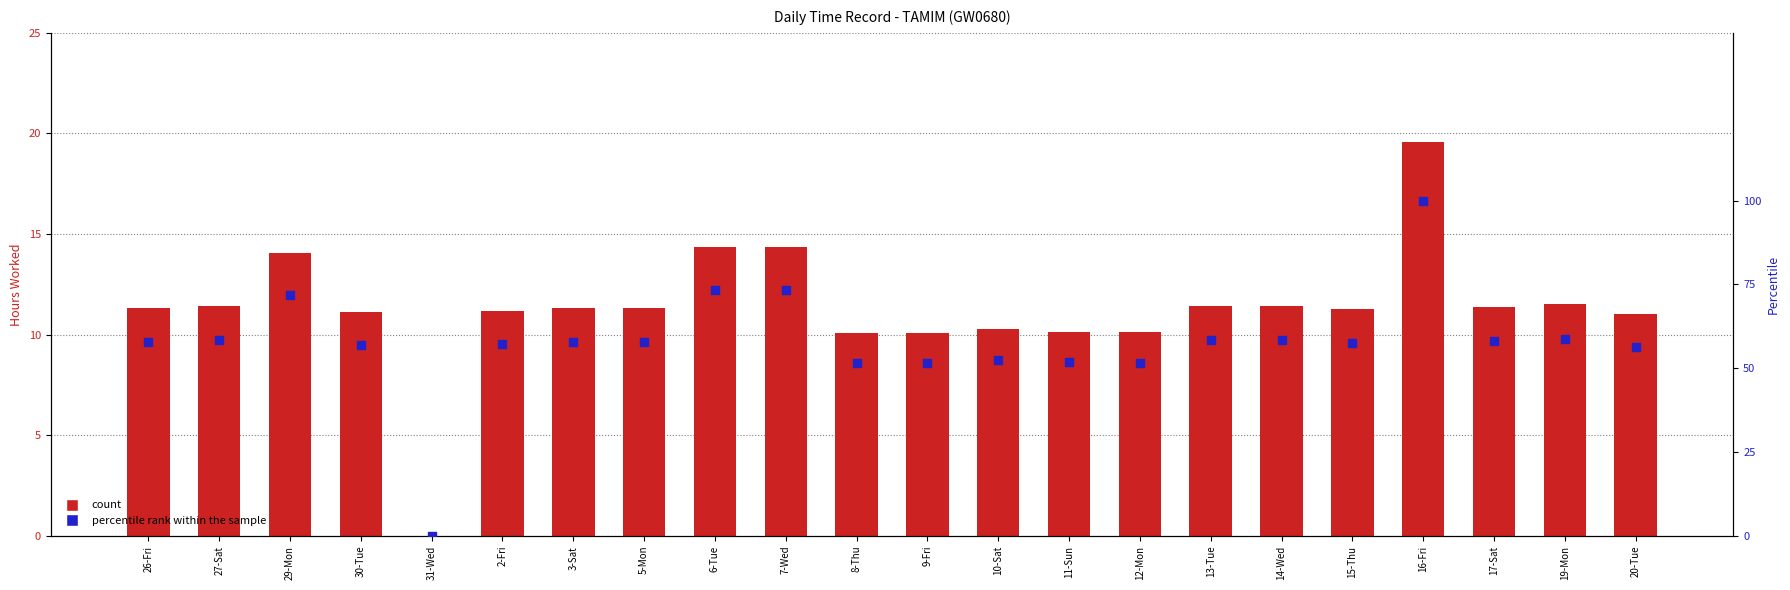

At which category is the sum across all series the highest?

16-Fri